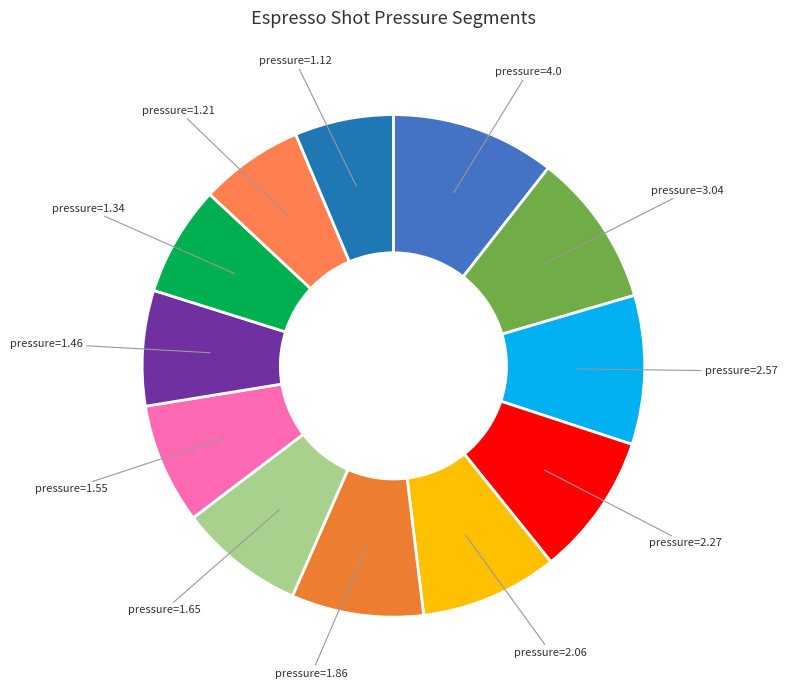

Is there any slice that represents more than half of the pie?

No